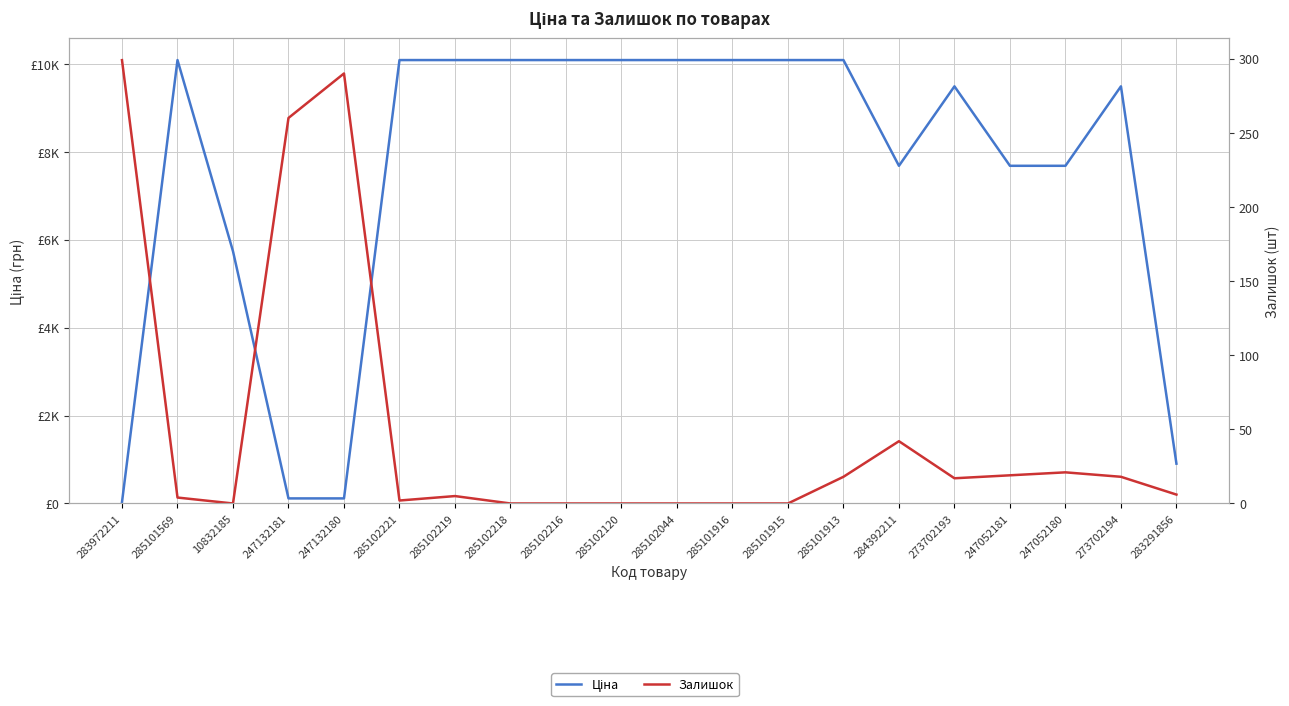

What is the difference between the second highest and second lowest values in the Ціна series?

9970.4